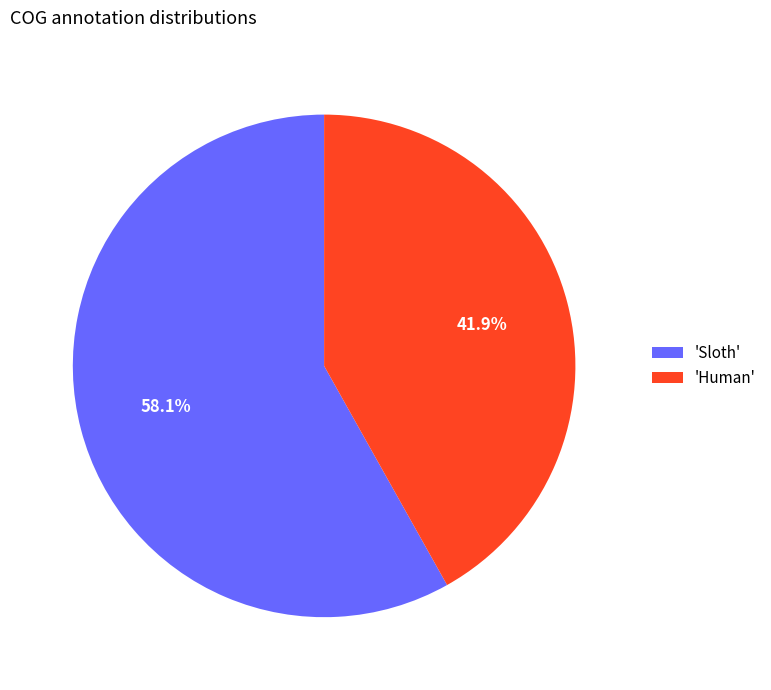

Count the number of slices in the pie.

2